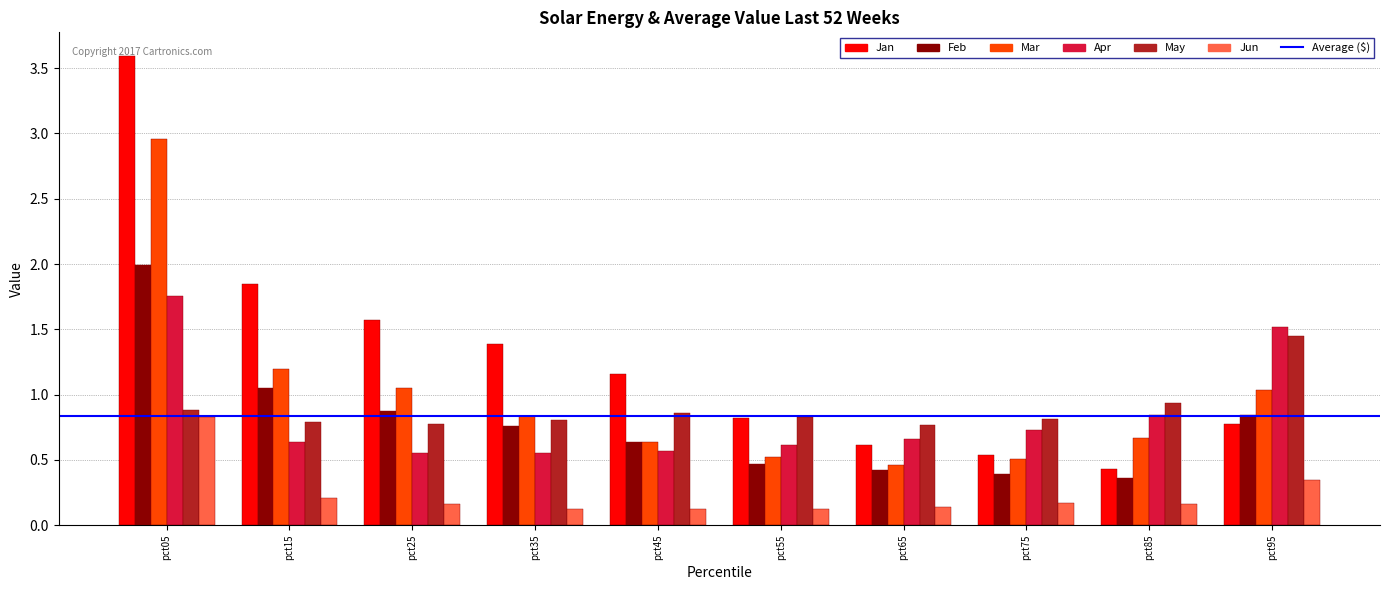

Between pct25 and pct55, which series saw the biggest shift?

Jan